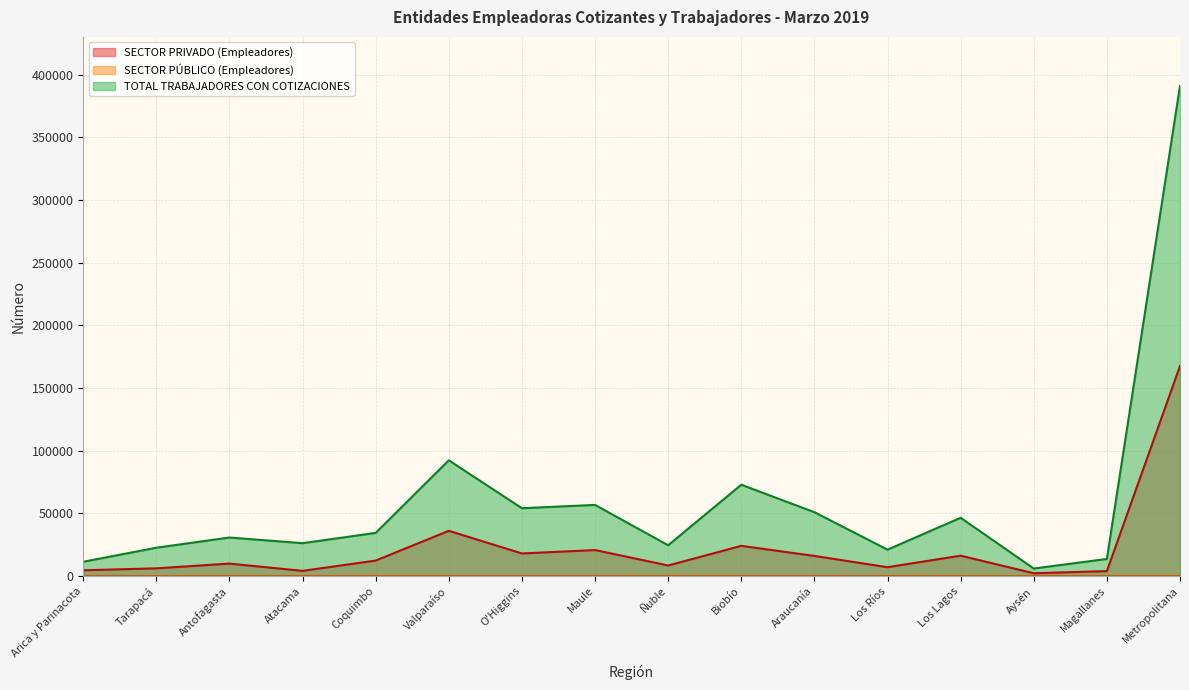

Is it true that SECTOR PRIVADO (Empleadores) equals 14234 at Antofagasta?

False